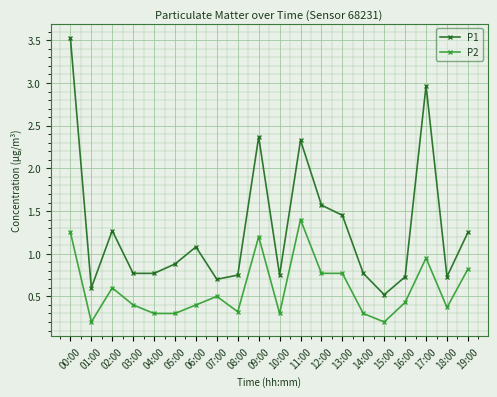

Which category has the highest value across all series?

00:00